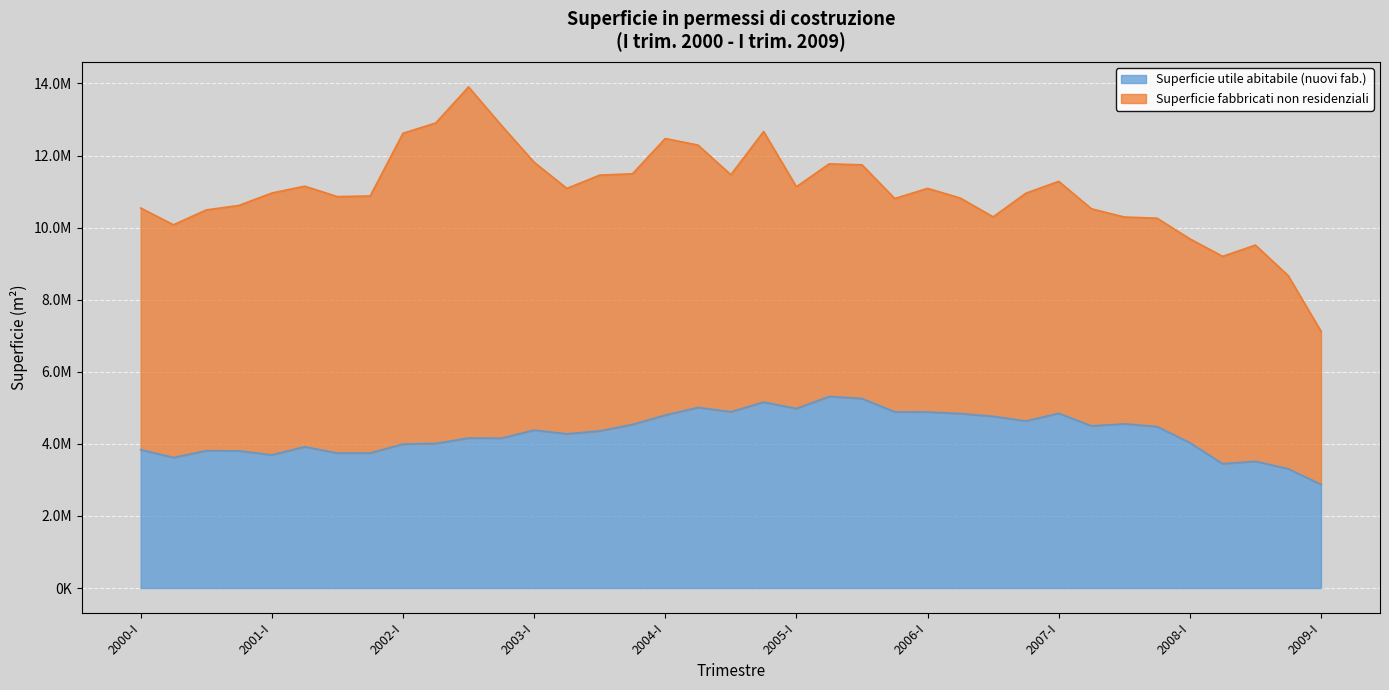

What value does the data have at 2004-IV?

5158393